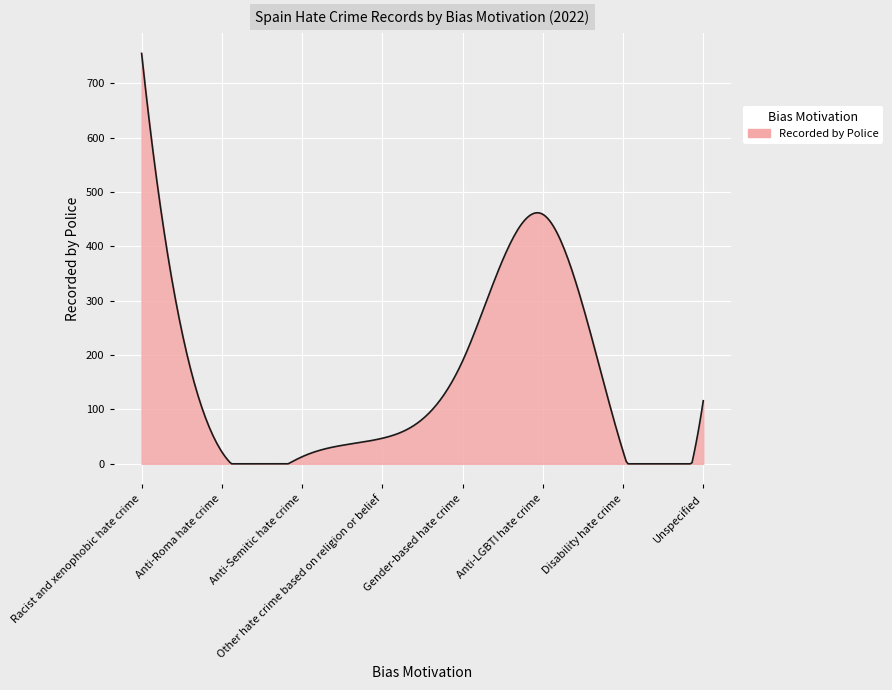

What is the difference between the maximum and minimum values?

755.0